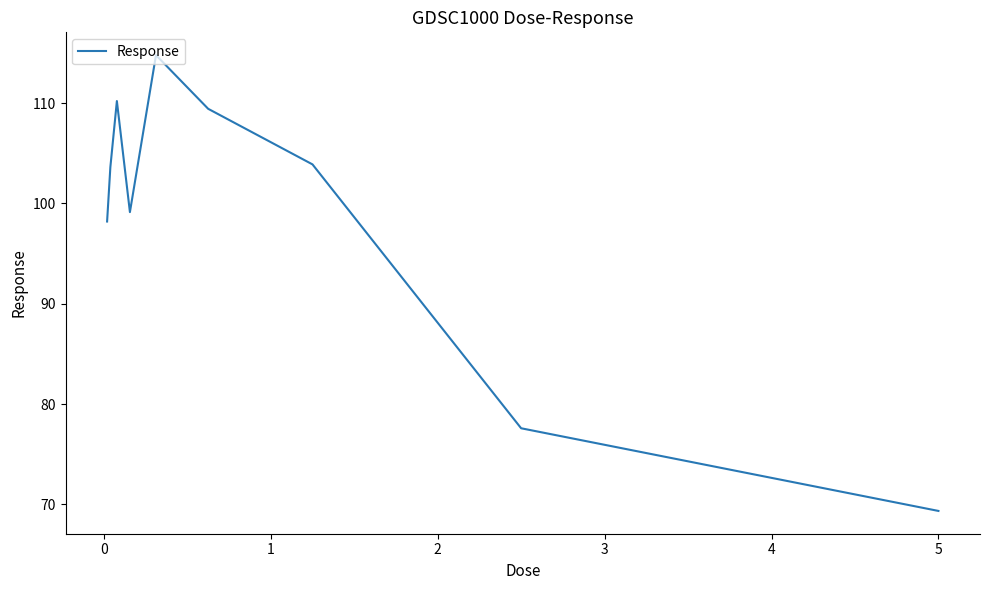

What is the difference between the maximum and second lowest values?

37.2